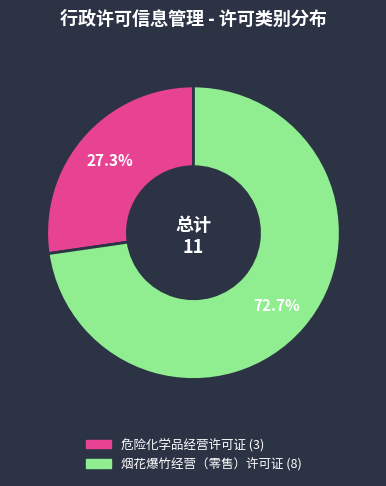

Which has a higher value, 烟花爆竹经营（零售）许可证 or 危险化学品经营许可证?

烟花爆竹经营（零售）许可证